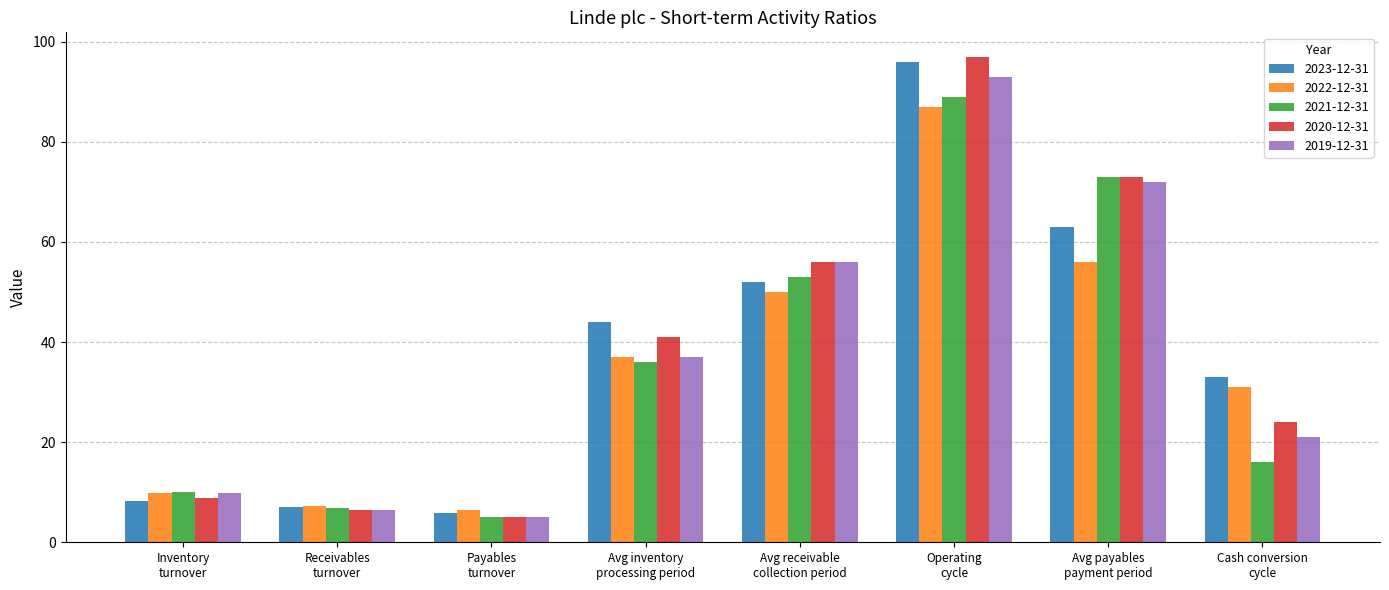

Is the value of 2022-12-31 at Avg inventory
processing period greater than the value of 2023-12-31 at Cash conversion
cycle?

Yes